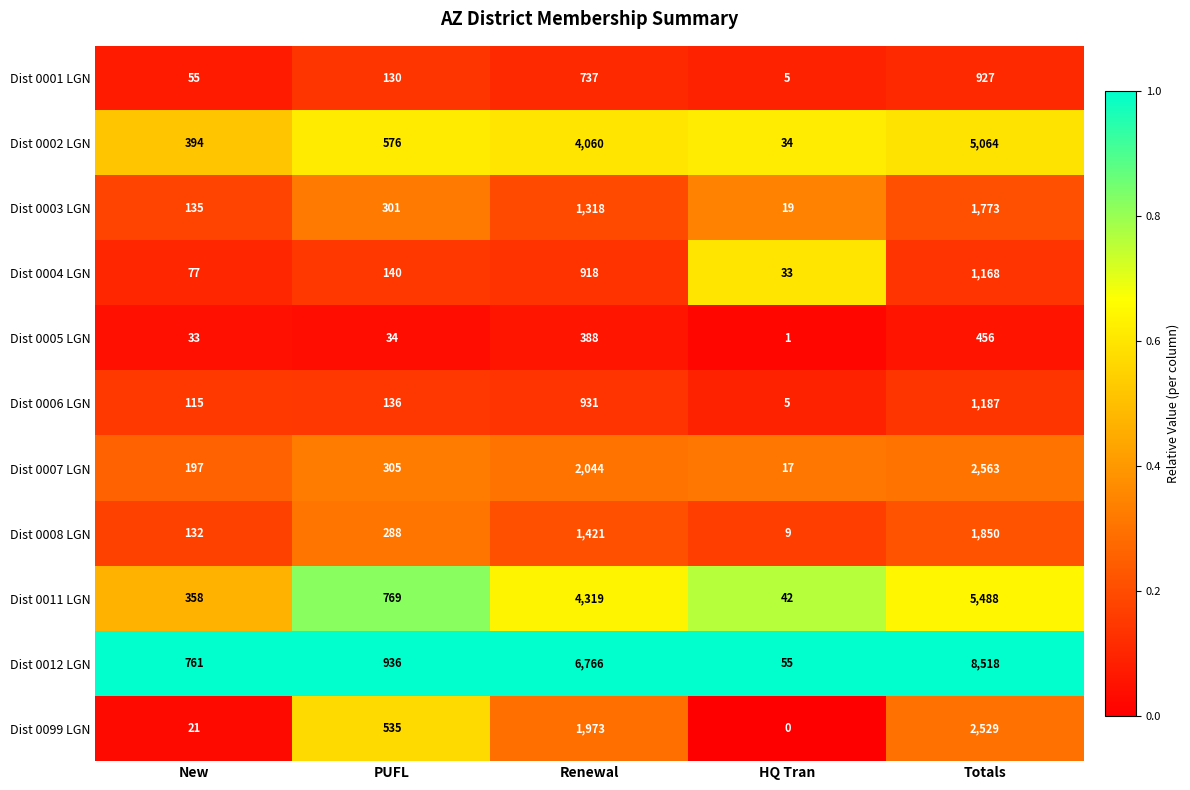

True or false: Dist 0011 LGN has a value of 358 at New.

True